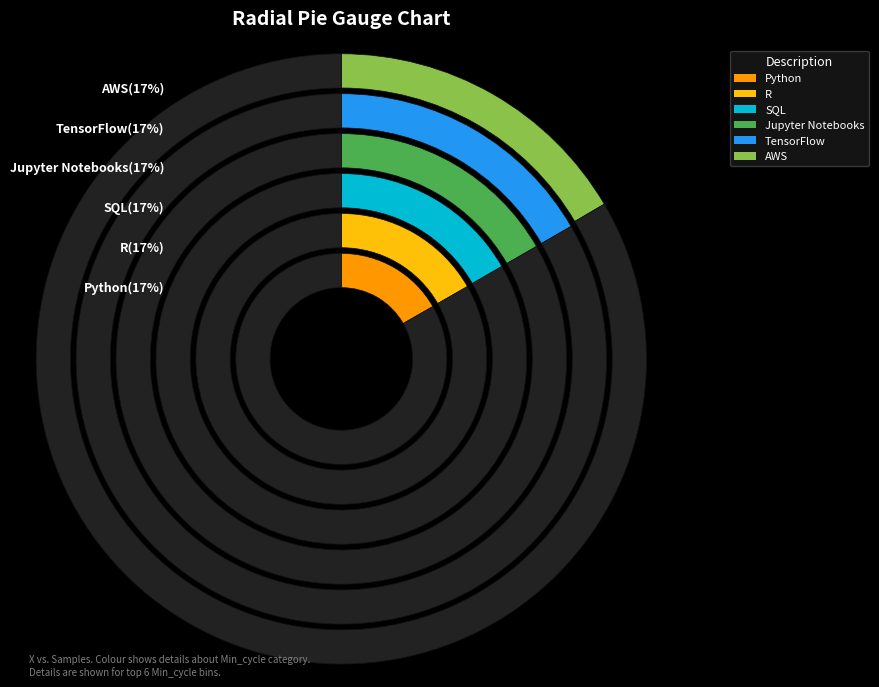

Is there a majority slice in this chart?

No